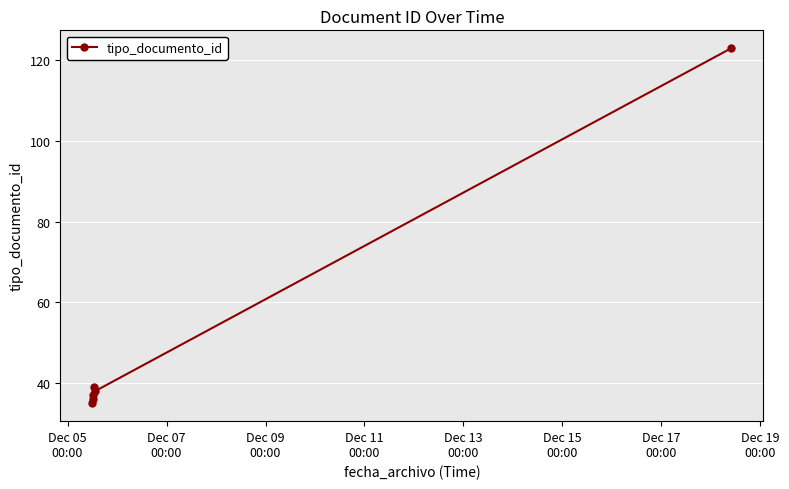

What is the difference between the second highest and second lowest values?

3